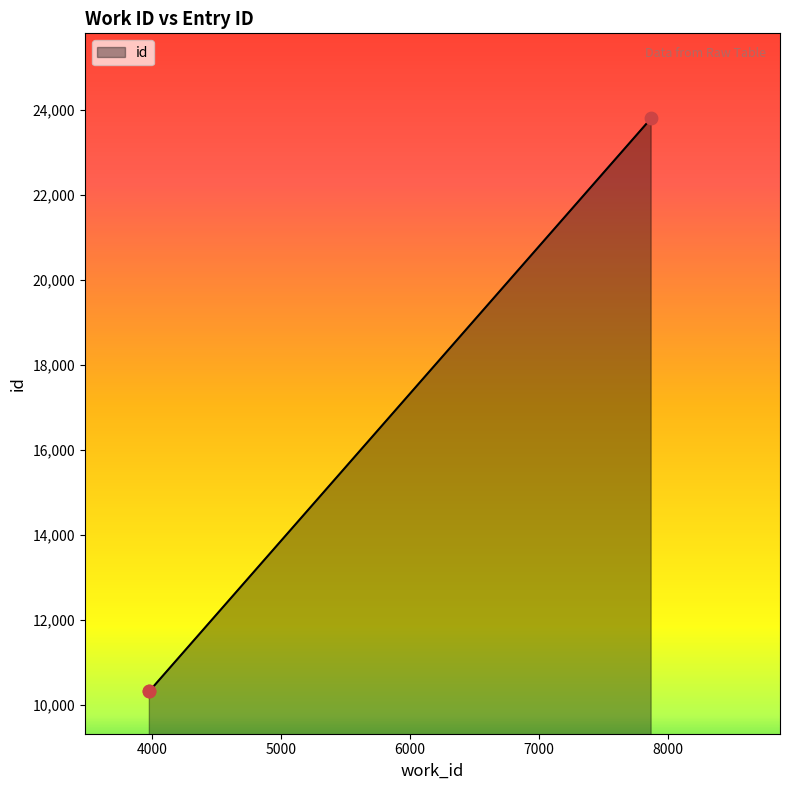

What is the change in value from 3978 to 7872?

+13478